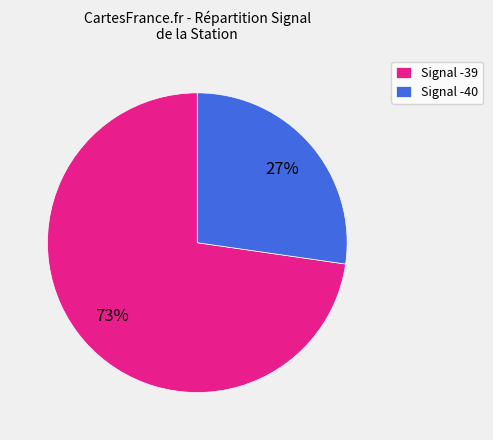

The Signal -40 slice represents 27% of the pie. True or false?

True